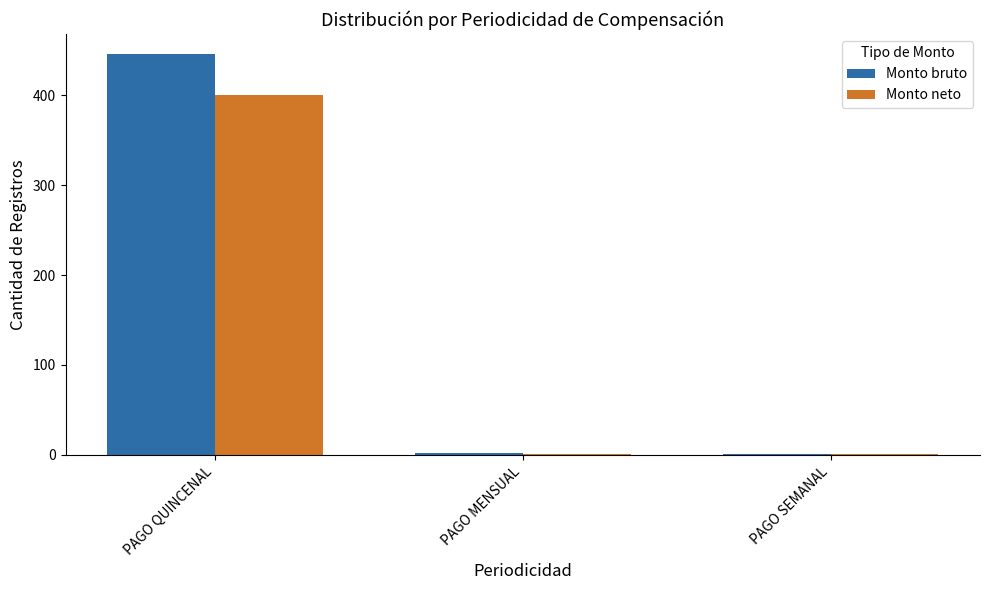

At which label is Monto bruto closest to 223?

PAGO MENSUAL